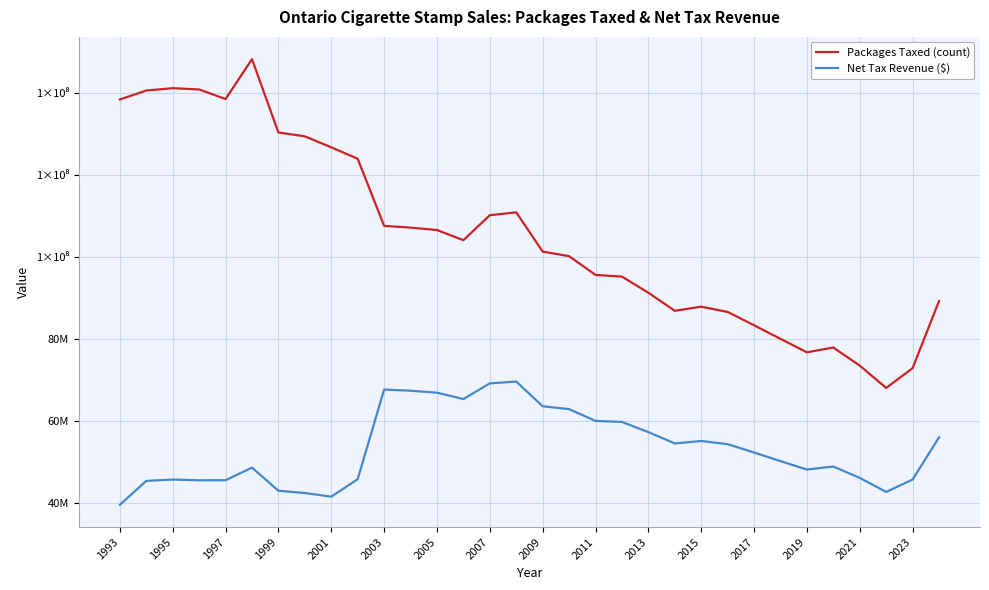

Reading left to right, extract all data points from this chart.

Packages Taxed (count): 138370126	140544900	141119200	140808700	138475200	148181000	130329600	129390900	126712200	123930000	107585700	107162400	106567500	104100600	110181000	110875800	101318400	100205700	95640300	95222700	91302900	86896200	87902700	86622900	83380800	80064000	76788300	77955000	73543500	68112000	72936000	89282092
Net Tax Revenue ($): 39656428	45475905	45799985	45622019	45636583	48716304	43077698	42518529	41632726	45890972	67712816	67432564	66958401	65407475	69226372	69662829	63655850	62954824	60087587	59824702	57360744	54590559	55192802	54419071	52380299	50296771	48239626	48970568	46197084	42785234	45815478	56083439